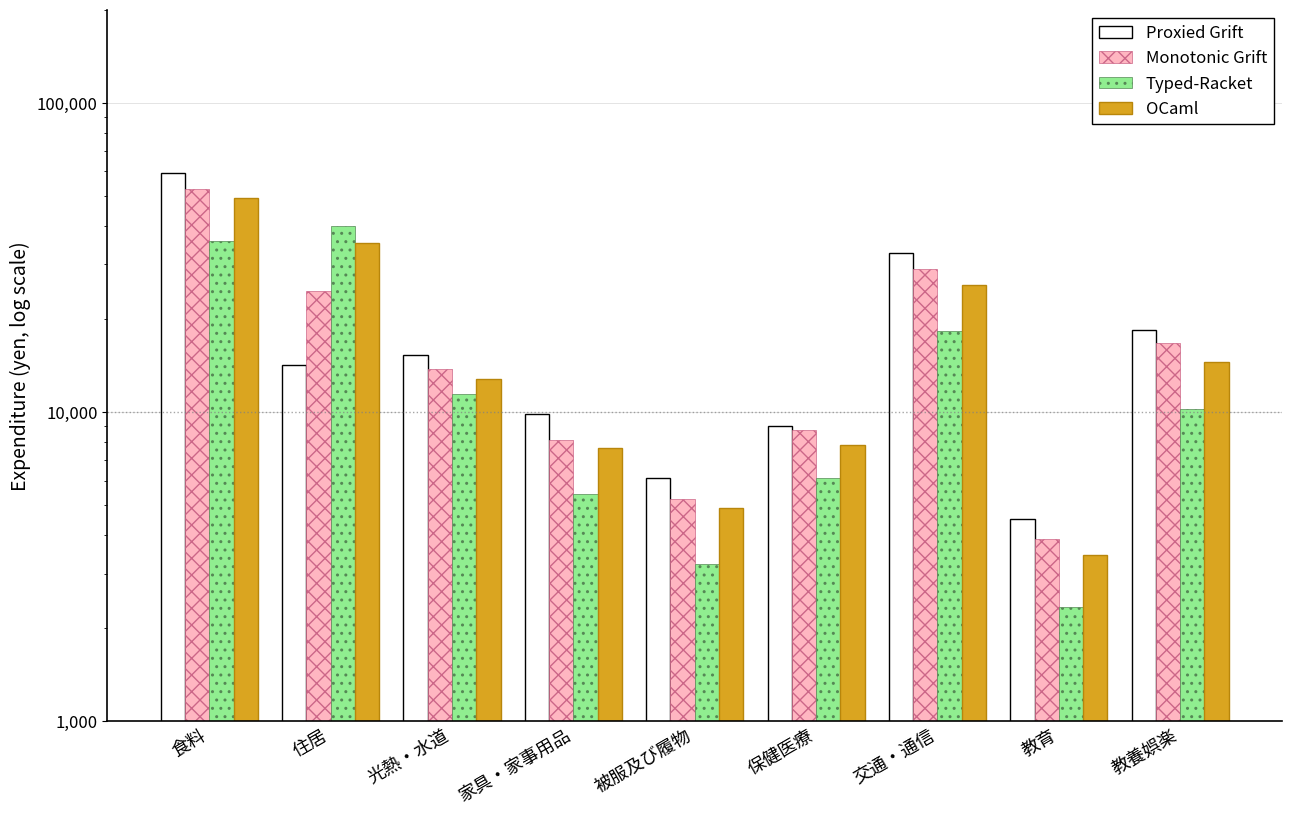

What is the lowest value of the Monotonic Grift series?

3892